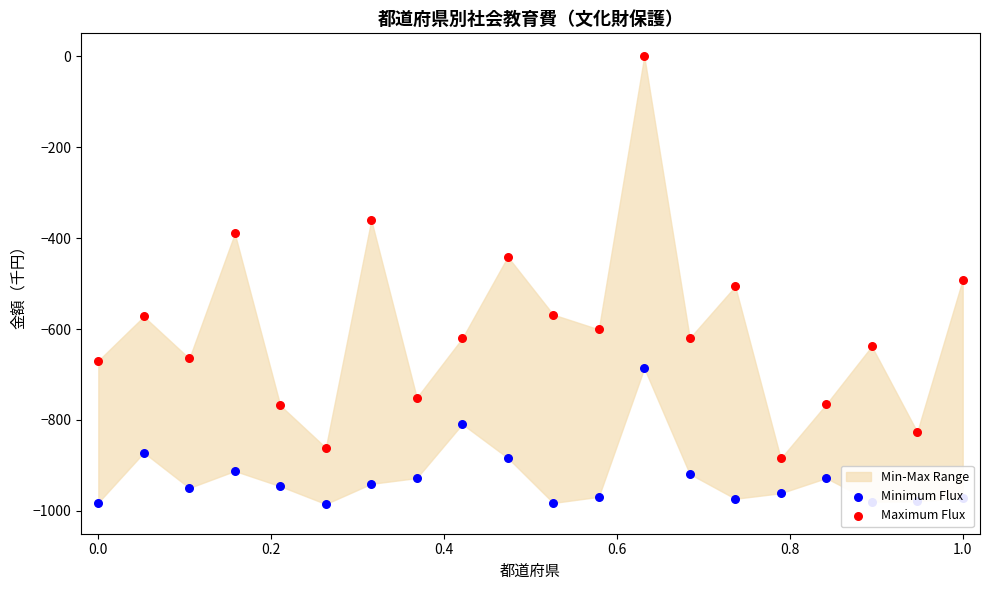

Which series has the widest spread of Y values?

Maximum Flux